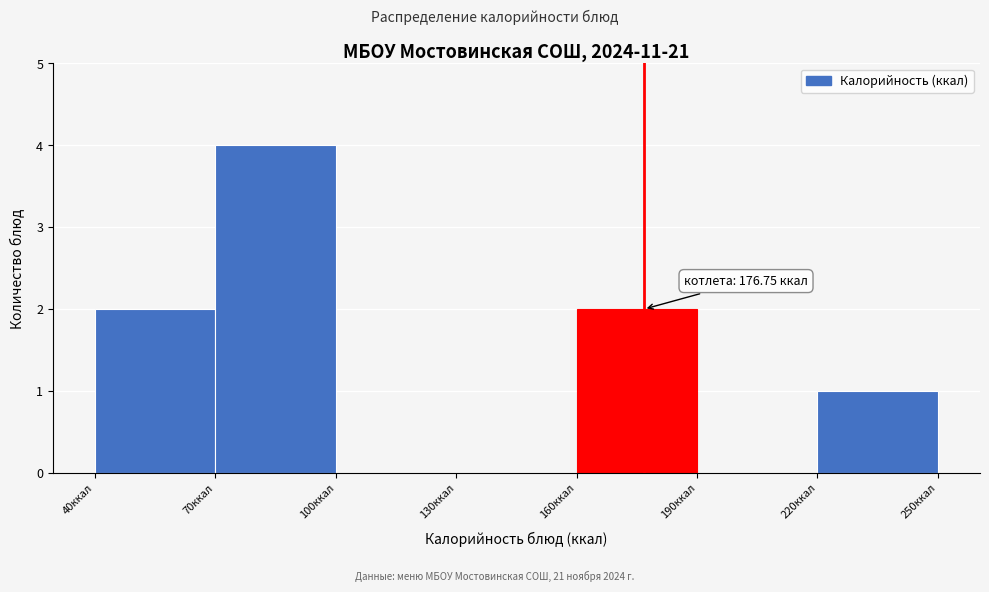

Over which range of the x-axis is the bar tallest?

70 to 100